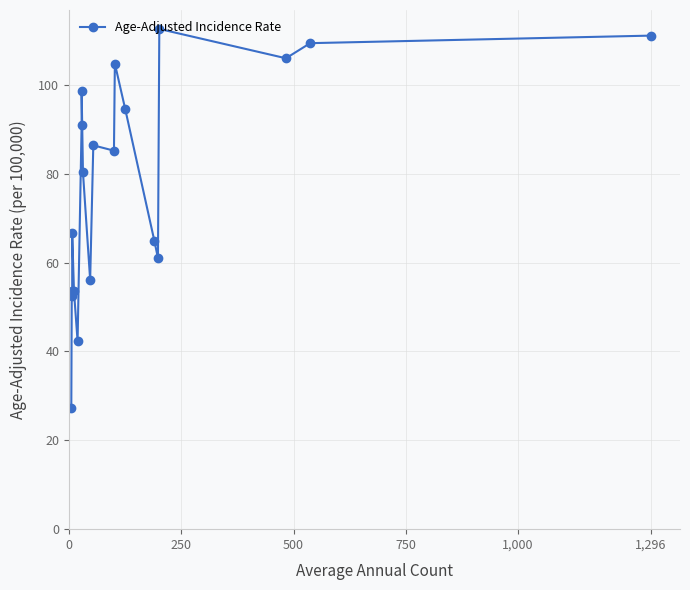

Reading left to right, extract all data points from this chart.

27.3	52.5	53.5	66.6	53.5	42.3	91.0	98.7	80.3	56.1	86.4	85.2	104.8	94.6	64.9	61.0	112.6	106.0	109.4	111.1